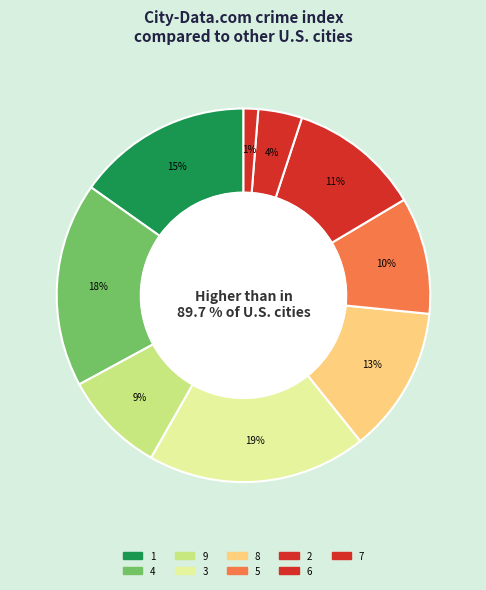

To the nearest percent, what is the combined percentage of 8 and 2?

15%